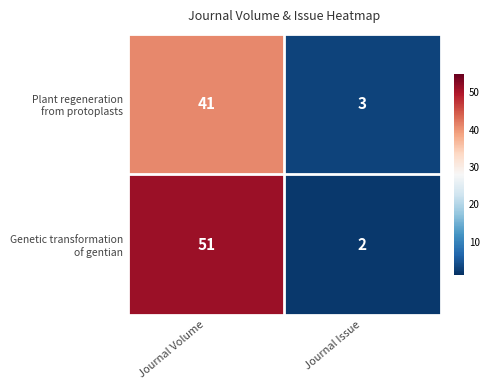

What is the difference between the highest and lowest values at Journal Volume?

10